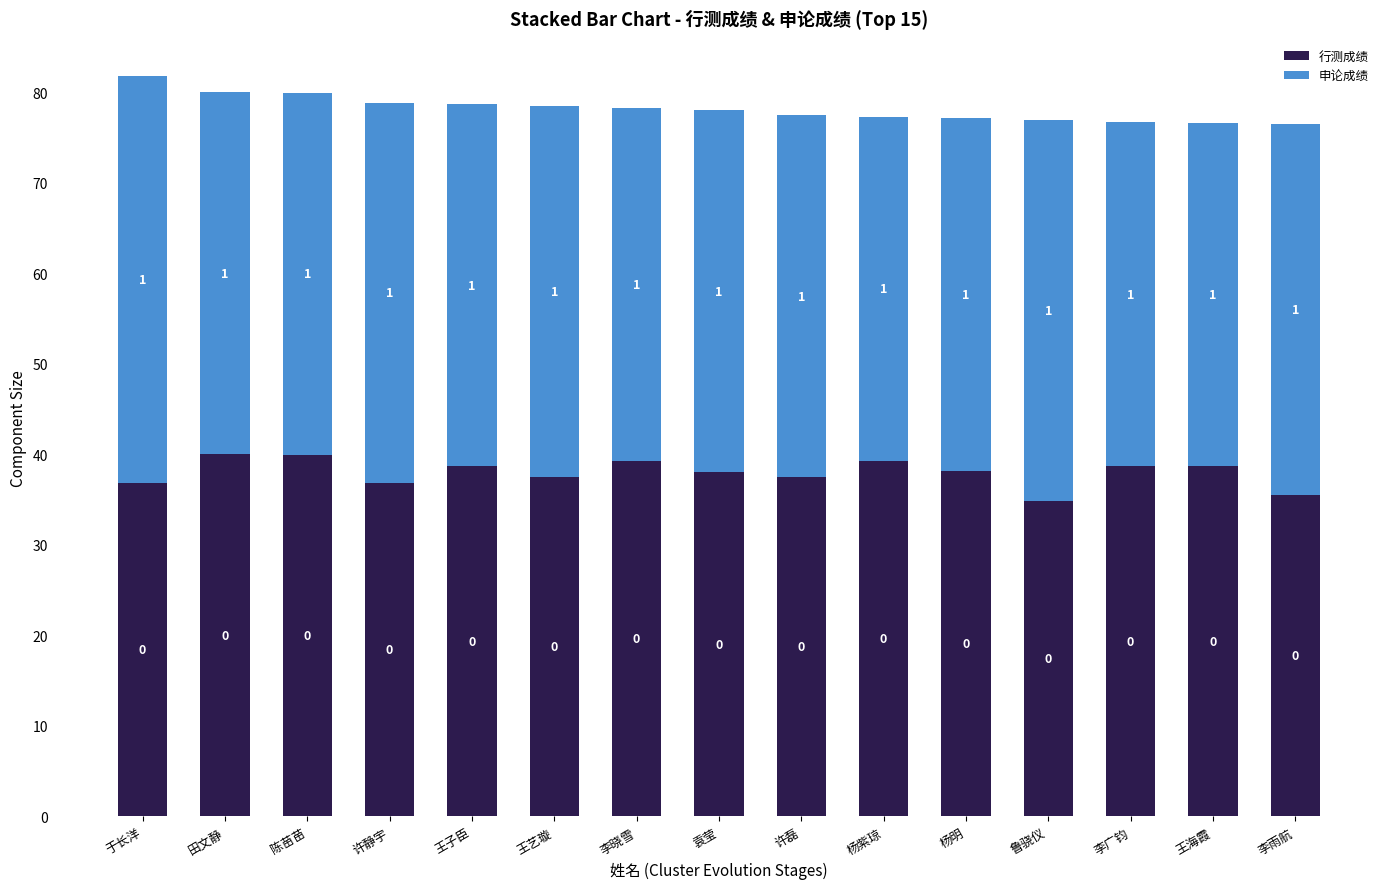

What is the total value across all series at 王海霞?

76.7